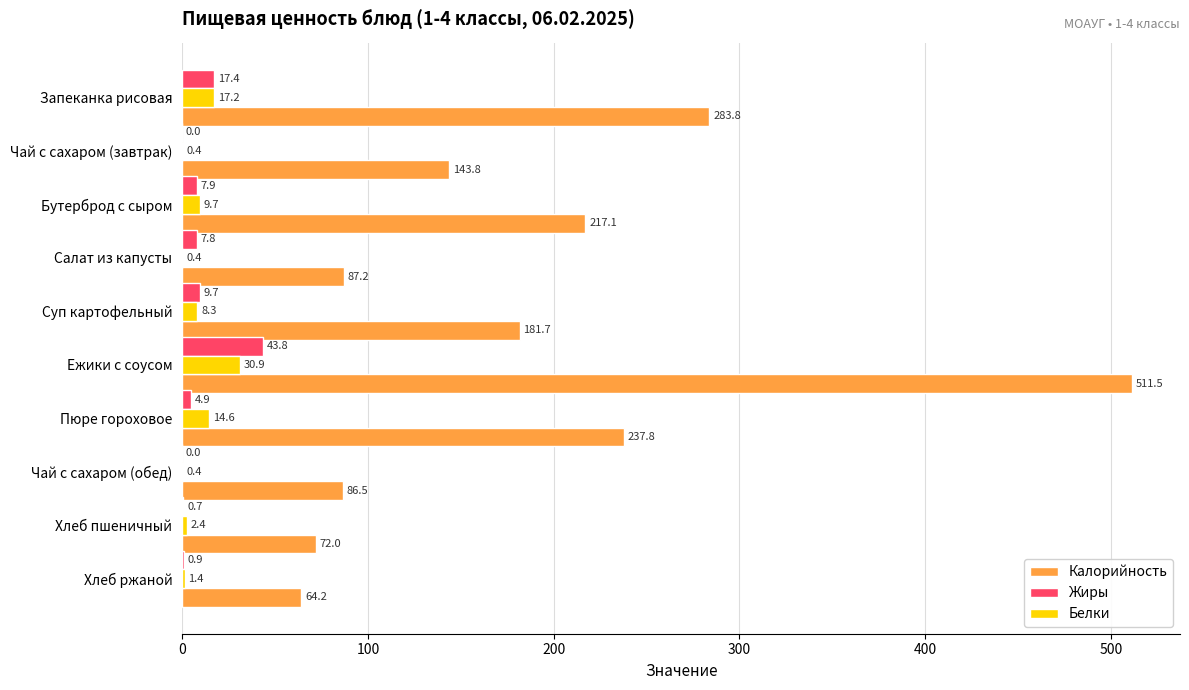

True or false: Белки has a value of 17.2 at Запеканка рисовая.

True